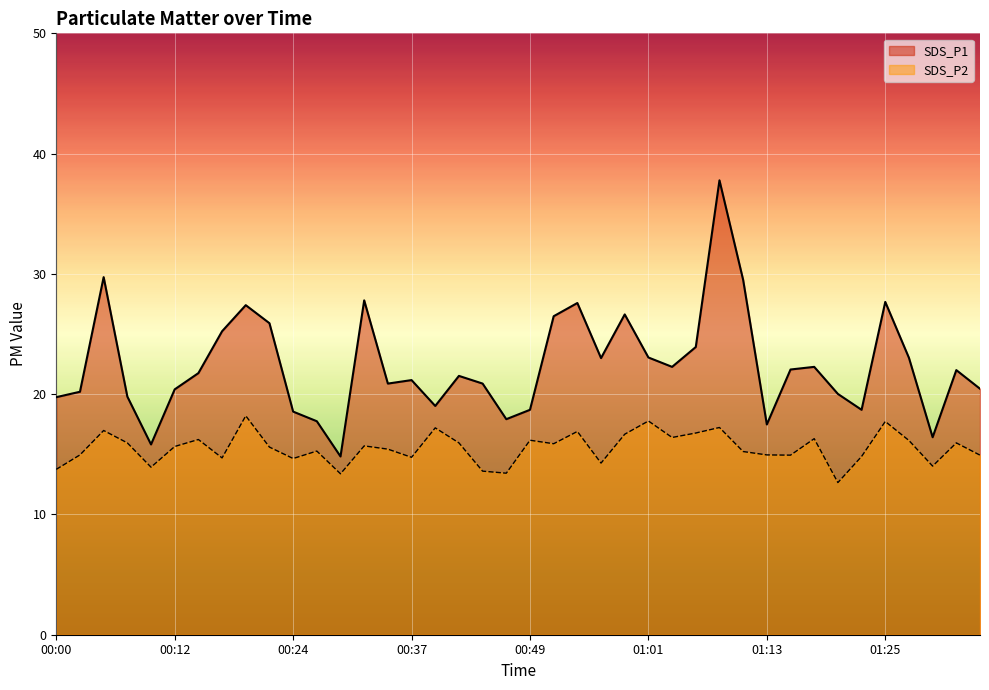

True or false: SDS_P2 and SDS_P1 cross at least once.

False